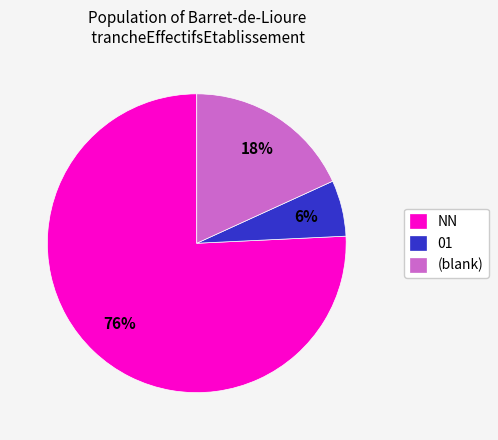

How many segments does this pie chart have?

3